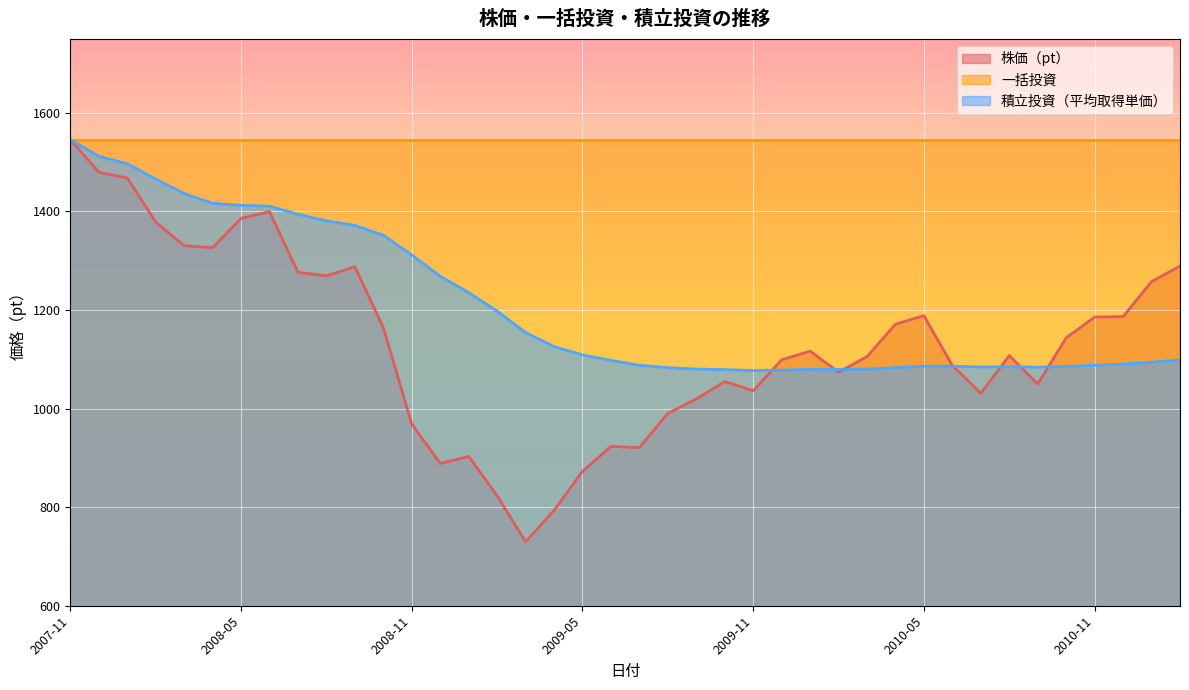

Which series ends up on top after the final intersection of 積立投資（平均取得単価） and 株価（pt）?

株価（pt）